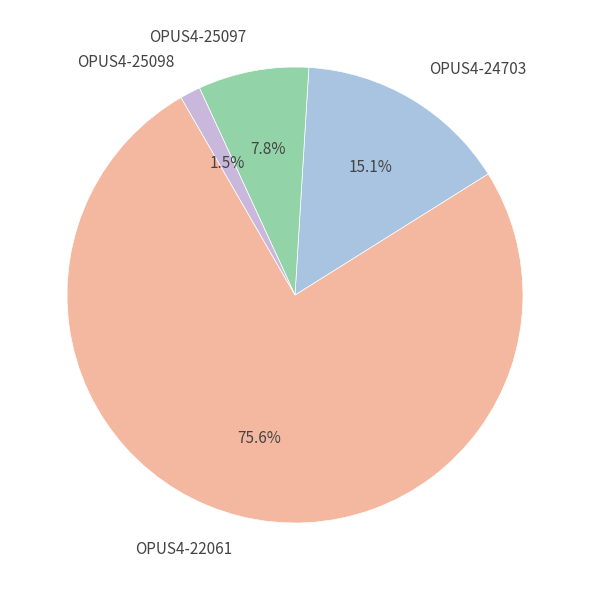

To the nearest percent, what percentage of the pie is OPUS4-25097?

8%